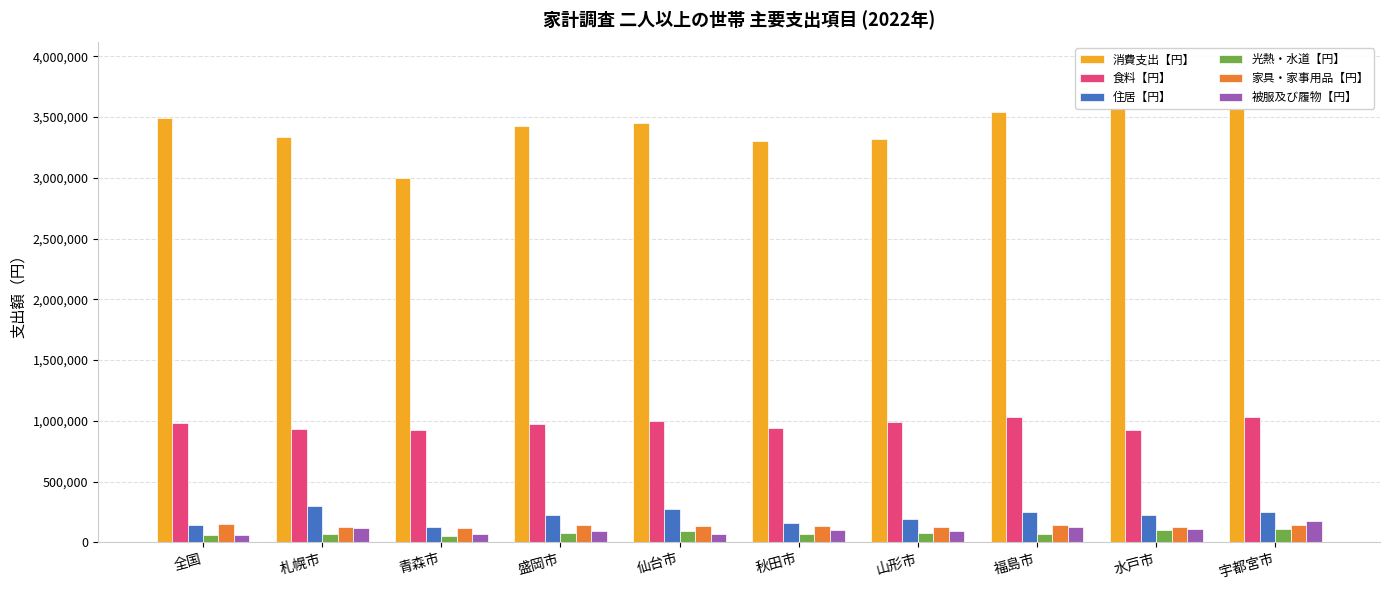

Reading right to left, list all the values displayed in this chart.

消費支出【円】: 宇都宮市=3567336	水戸市=3576639	福島市=3543332	山形市=3318809	秋田市=3306544	仙台市=3453368	盛岡市=3429784	青森市=2995921	札幌市=3332842	全国=3490383
食料【円】: 宇都宮市=1028668	水戸市=928503	福島市=1030922	山形市=993210	秋田市=937367	仙台市=996745	盛岡市=977053	青森市=928529	札幌市=933673	全国=982661
住居【円】: 宇都宮市=250428	水戸市=225686	福島市=250652	山形市=194152	秋田市=158302	仙台市=275419	盛岡市=225772	青森市=126494	札幌市=298472	全国=145163
光熱・水道【円】: 宇都宮市=113381	水戸市=105665	福島市=73002	山形市=75975	秋田市=72166	仙台市=89894	盛岡市=74578	青森市=51233	札幌市=71261	全国=62042
家具・家事用品【円】: 宇都宮市=140867	水戸市=130551	福島市=140852	山形市=123854	秋田市=138606	仙台市=136026	盛岡市=144349	青森市=121333	札幌市=123144	全国=152138
被服及び履物【円】: 宇都宮市=178131	水戸市=111982	福島市=130178	山形市=92813	秋田市=102703	仙台市=67633	盛岡市=93435	青森市=66495	札幌市=114627	全国=62539